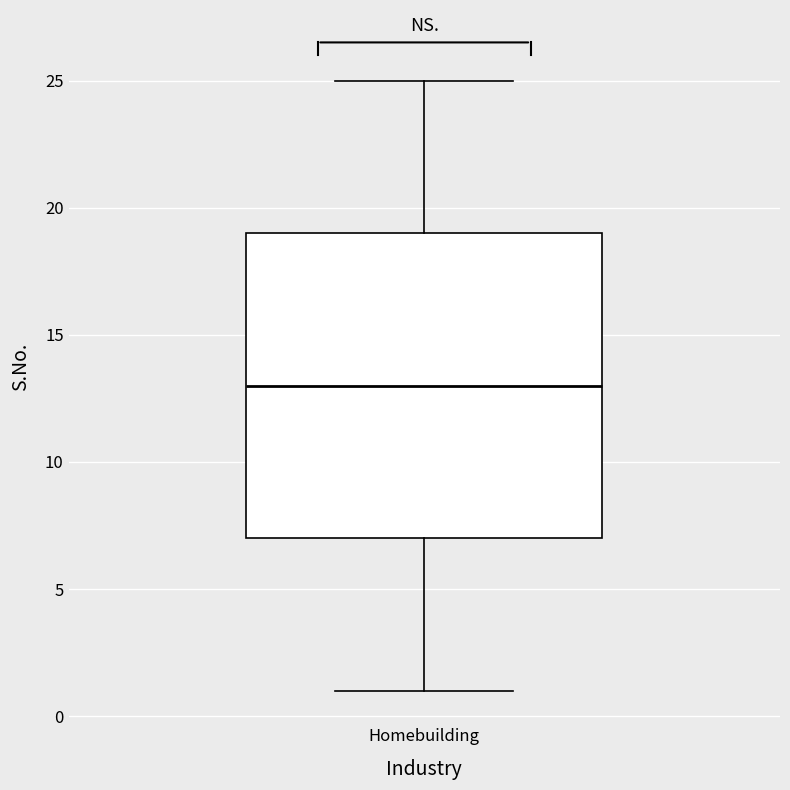

Where does the upper whisker of the box for Homebuilding end on the y-axis? The values are not printed on the chart, so give them approximately, as read against the axis.

25